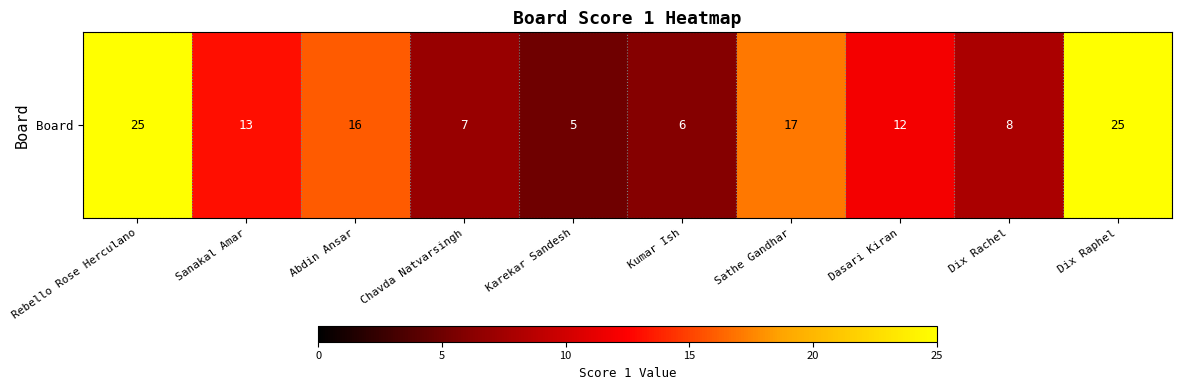

At which label does the data first exceed 13?

Rebello Rose Herculano